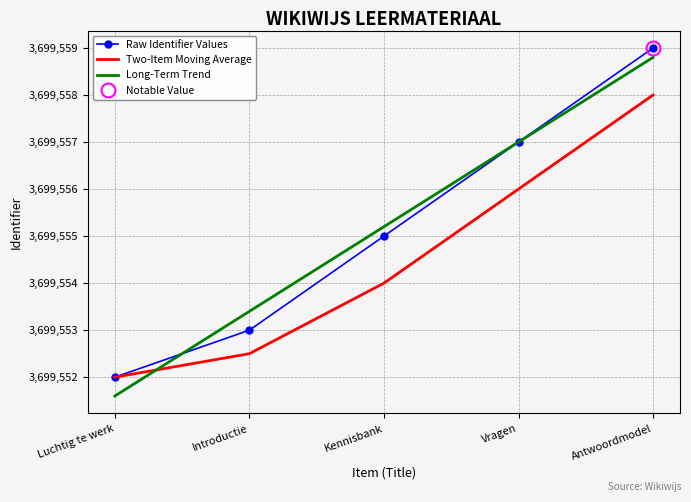

Which series has the largest total across all categories?

Raw Identifier Values